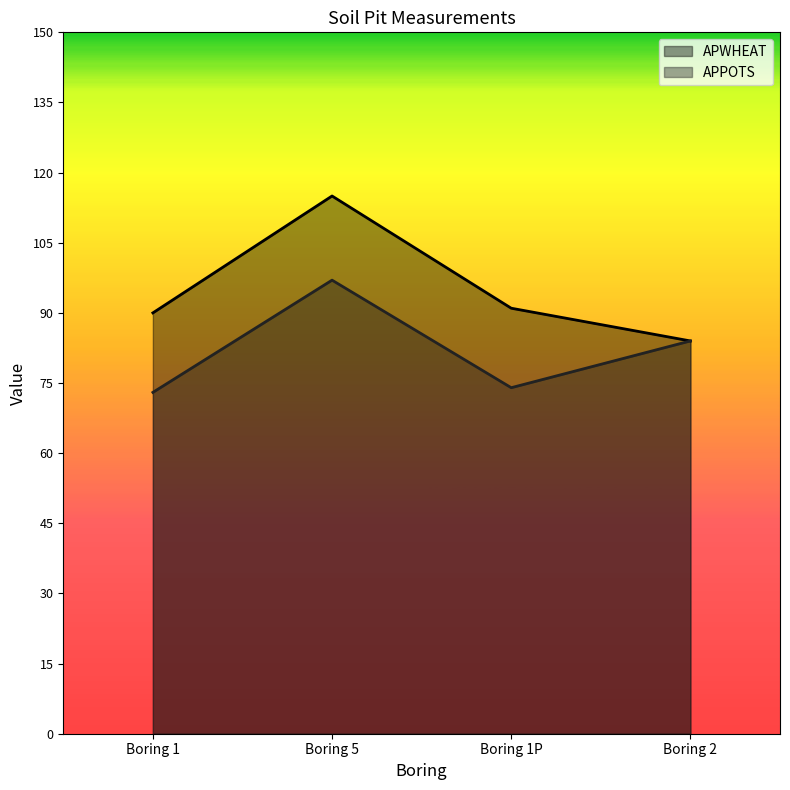

Reading left to right, extract all data points from this chart.

APWHEAT: Boring 1=90	Boring 5=115	Boring 1P=91	Boring 2=84
APPOTS: Boring 1=73	Boring 5=97	Boring 1P=74	Boring 2=84